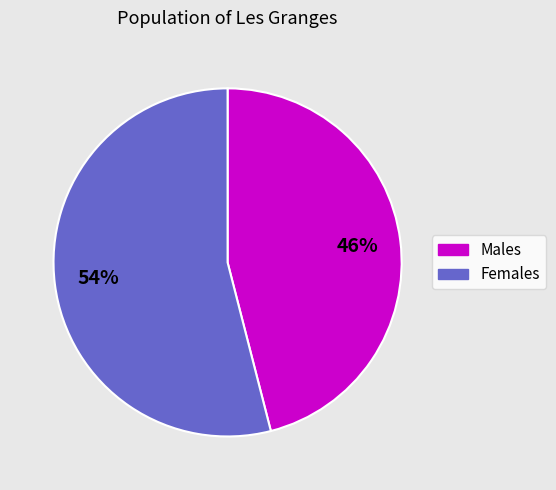

Is it true that Females is 45% of the pie?

False